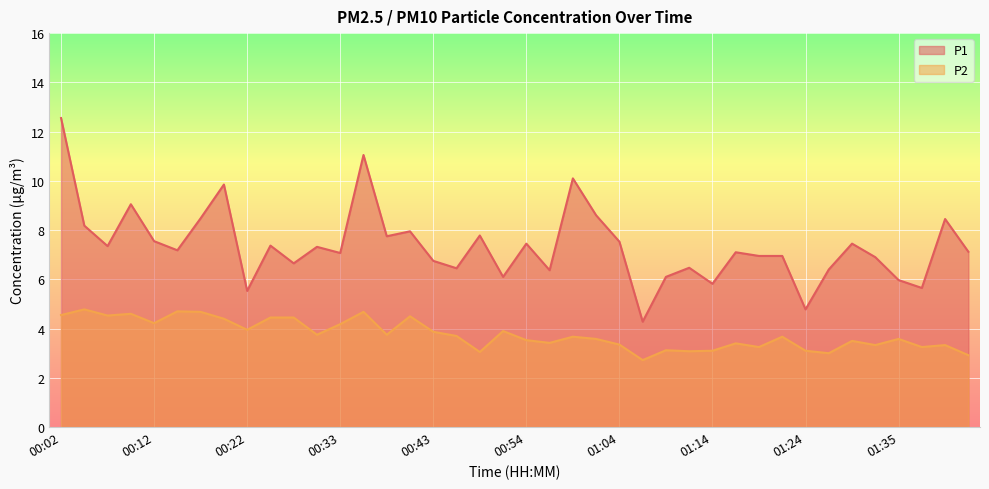

Is it true that P2 equals 5.5 at 01:35?

False